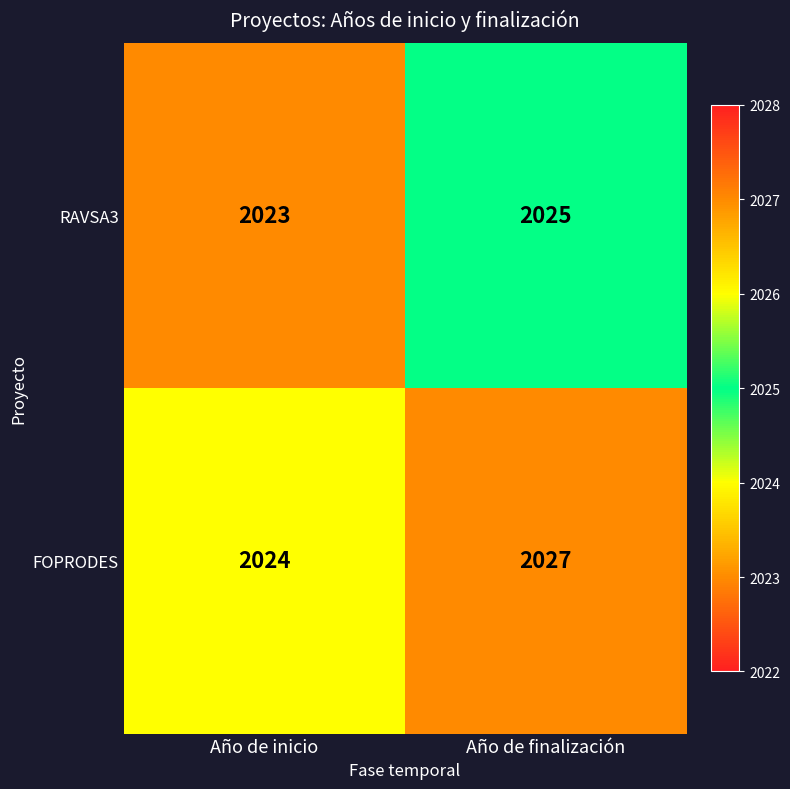

At which category is the sum across all series the highest?

Año de finalización